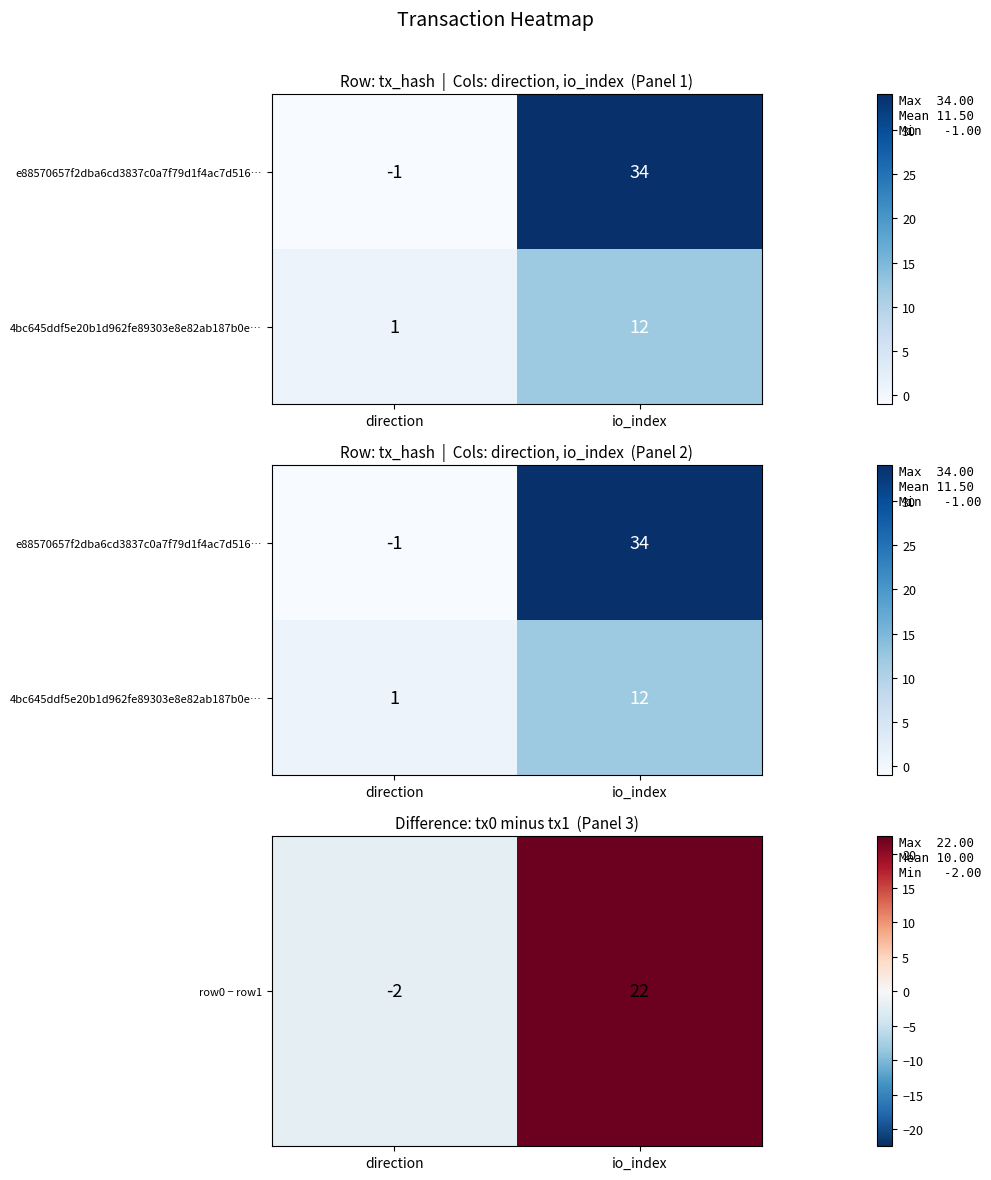

At io_index, list the series in order from smallest to largest.

4bc645ddf5e20b1d962fe89303e8e82ab187b0e…, row0 − row1